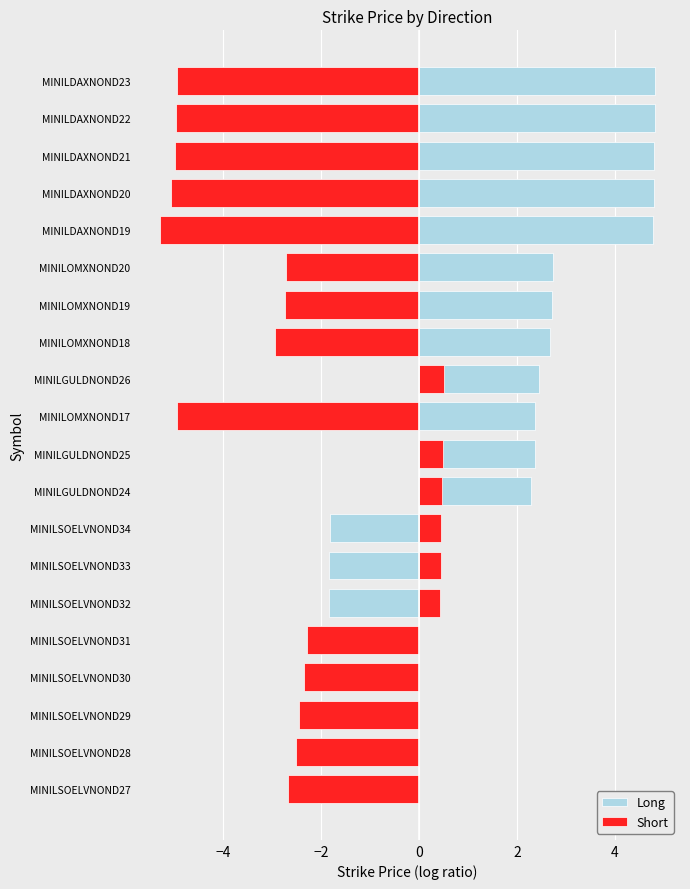

What is the lowest value of the Short series?

-5.3